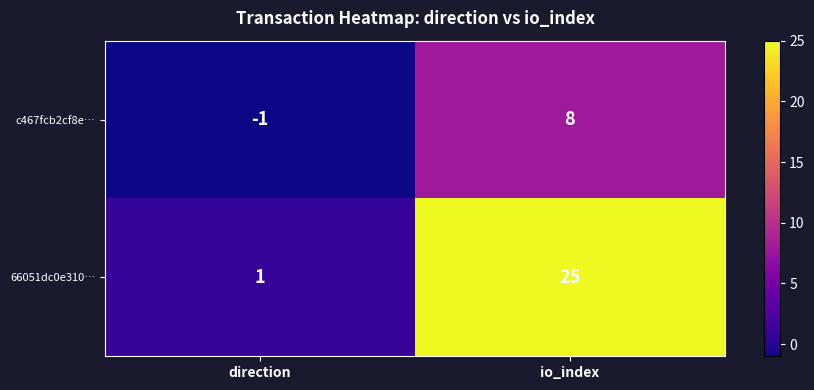

What is the greatest value displayed?

25